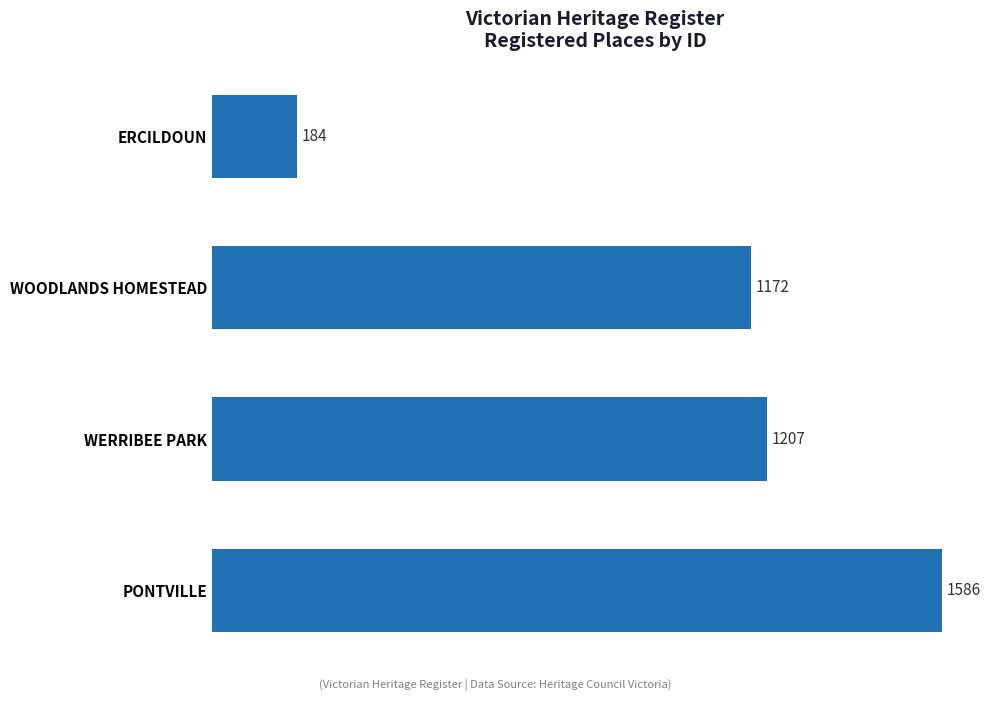

Reading top to bottom, extract all data points from this chart.

ERCILDOUN=184	WOODLANDS HOMESTEAD=1172	WERRIBEE PARK=1207	PONTVILLE=1586